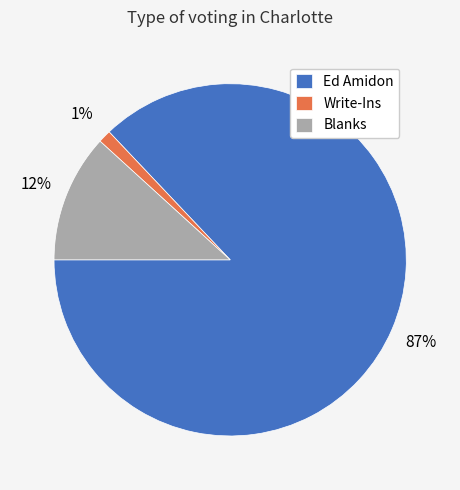

Which has a higher value, Write-Ins or Blanks?

Blanks